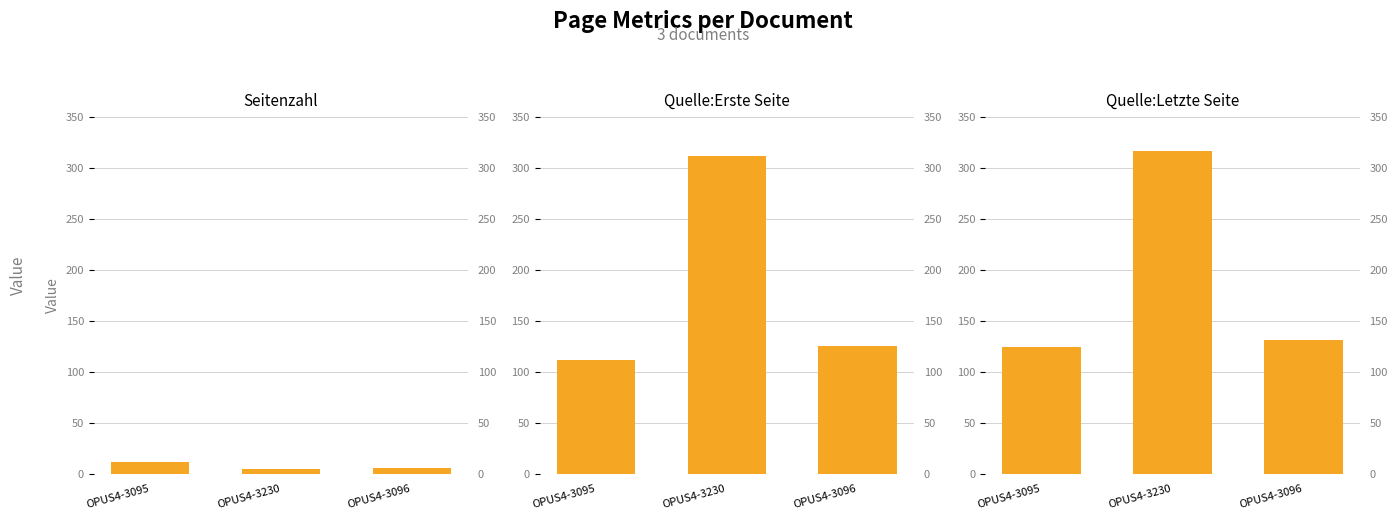

What is the difference between the Quelle:Erste Seite values at OPUS4-3095 and OPUS4-3096?

13